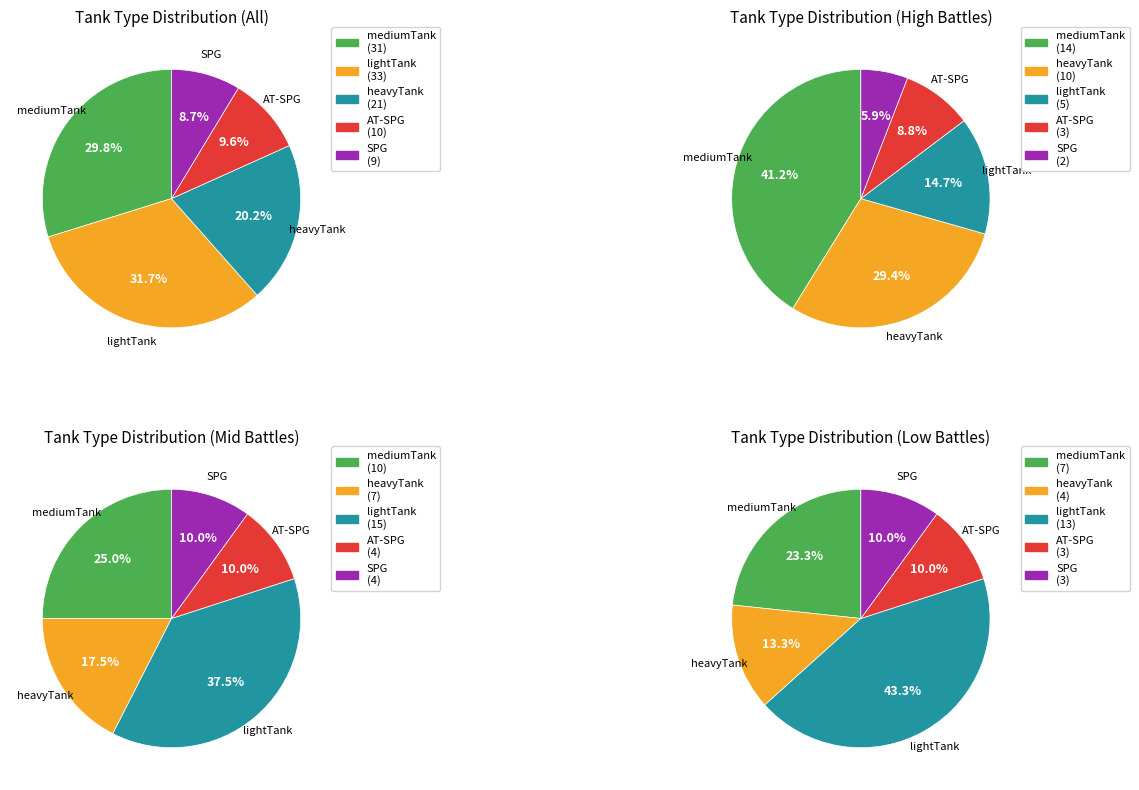

Which slice is the largest?

lightTank